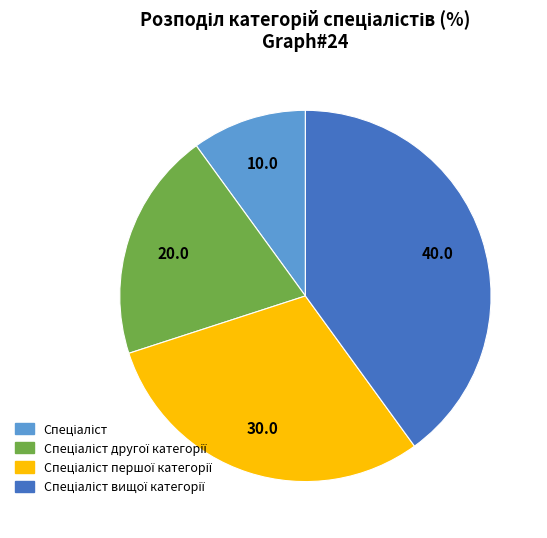

Does any single category account for the majority?

No